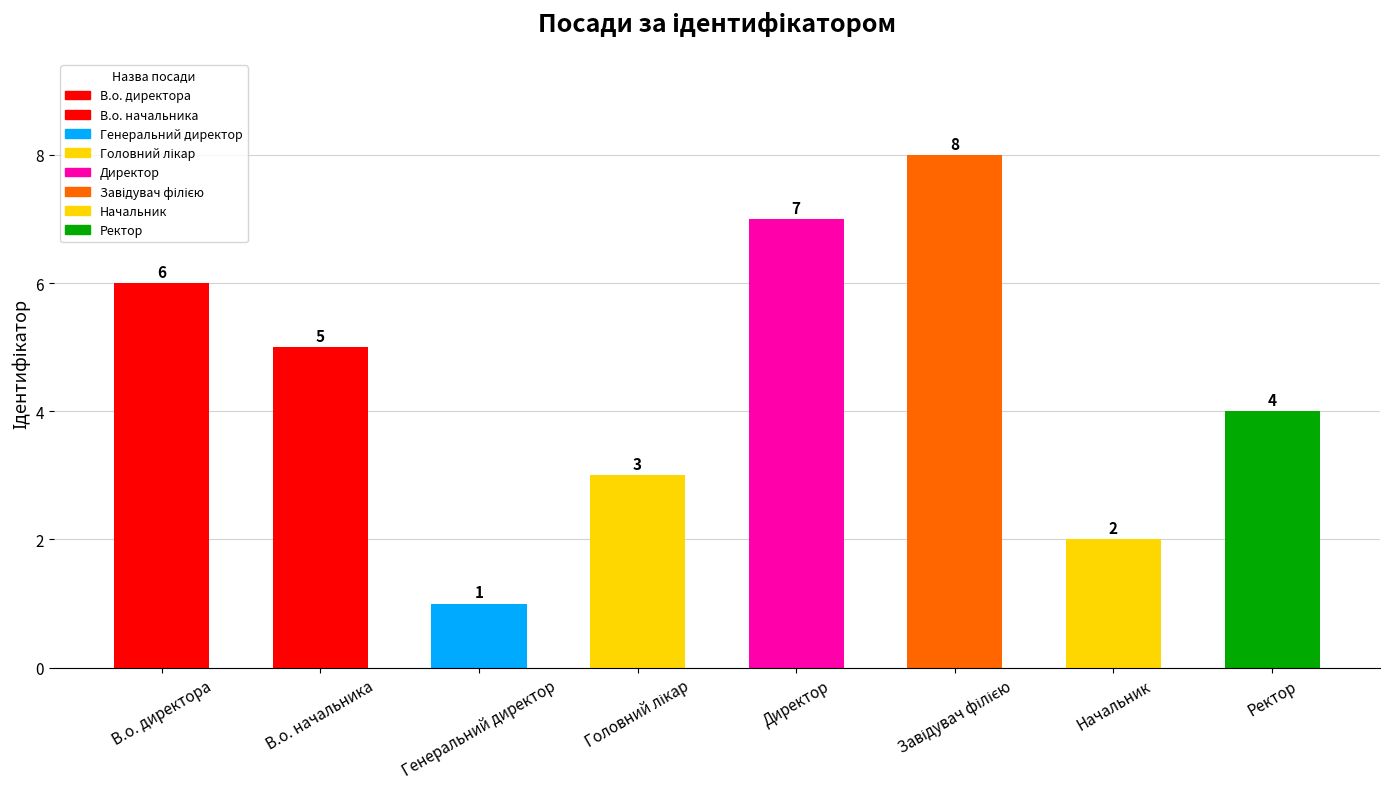

True or false: the data shows 2 at В.о. начальника.

False